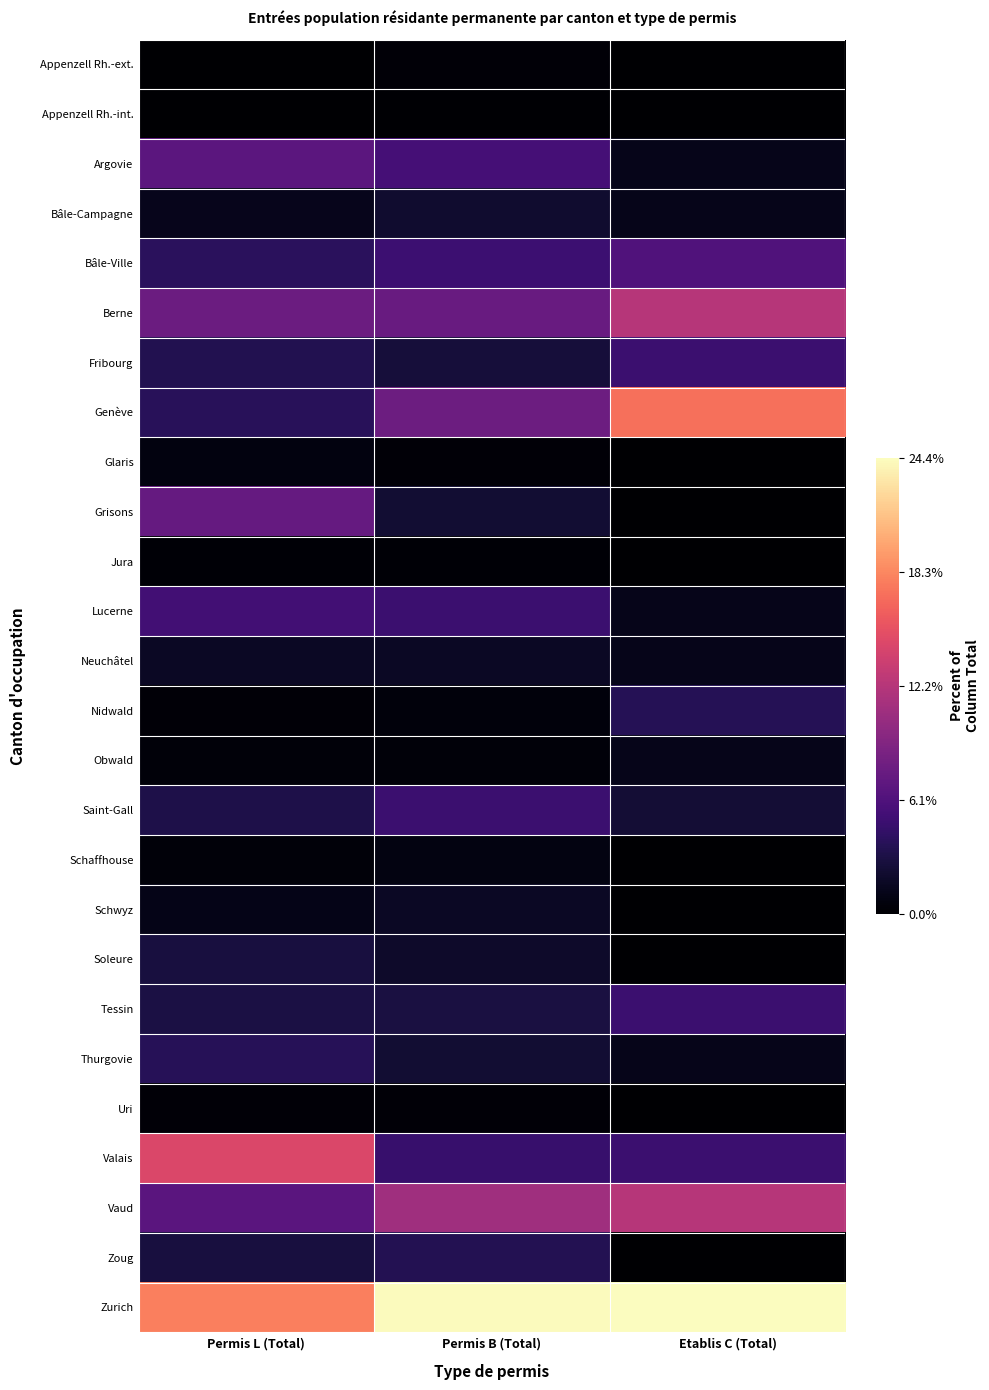

At how many categories does at least one series exceed 8?

3